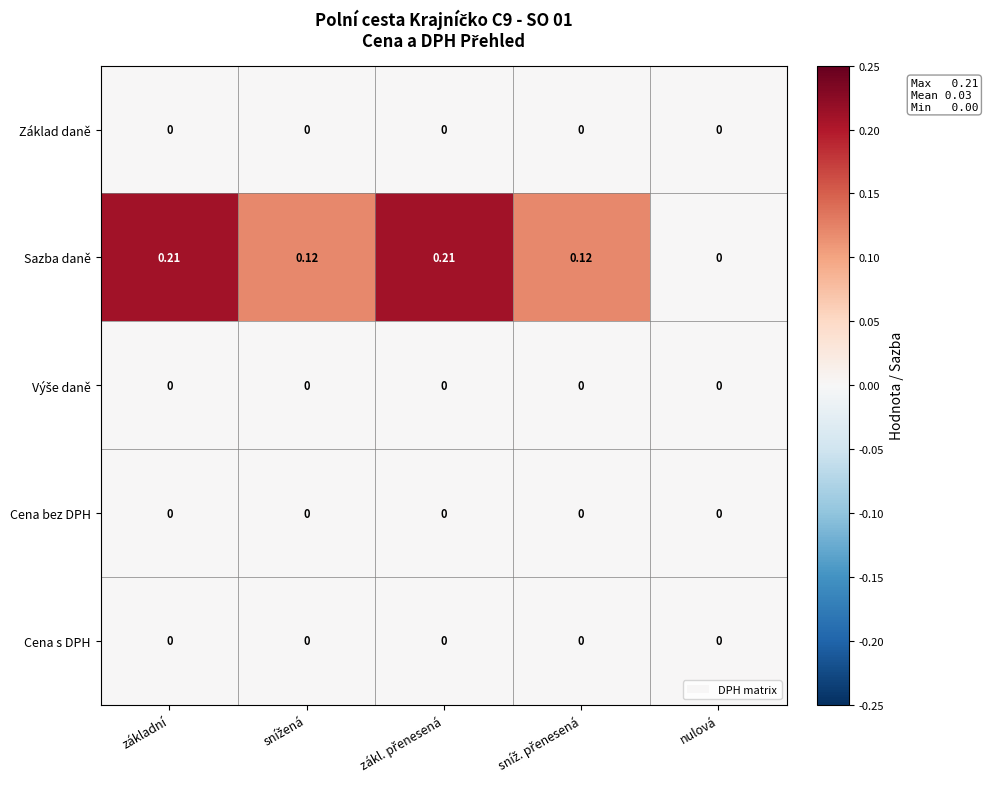

Which series has the widest spread of values?

Sazba daně